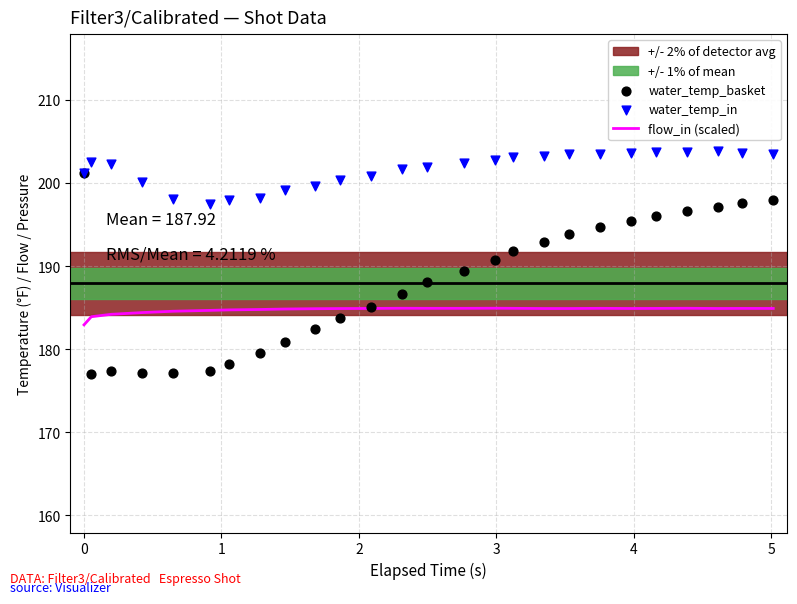

Which series has the widest spread of Y values?

water_temp_basket